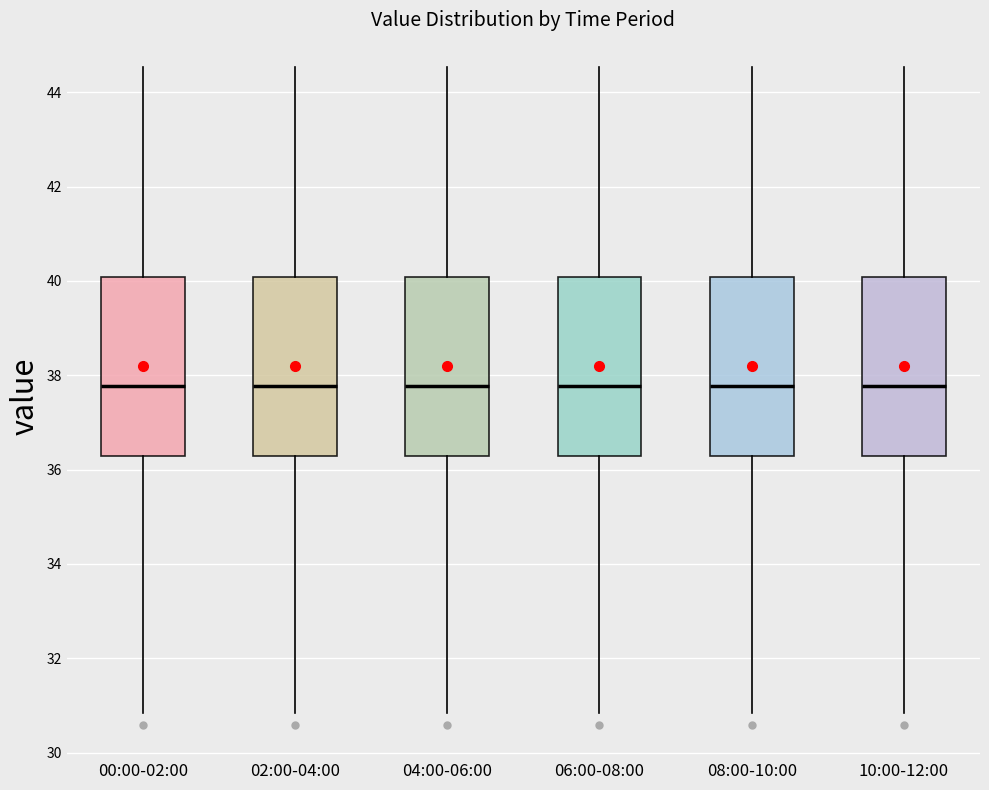

Reading left to right, transcribe this box plot: for each box, give where its median line is, the range the box spans, and where its two whiskers end, as read against the y-axis. The values are not printed on the chart, so give them approximately, as read against the axis.

00:00-02:00: median 37.8, box 36.2 to 40.0, whiskers 30.8 to 44.6
02:00-04:00: median 37.8, box 36.2 to 40.0, whiskers 30.8 to 44.6
04:00-06:00: median 37.8, box 36.2 to 40.0, whiskers 30.8 to 44.6
06:00-08:00: median 37.8, box 36.2 to 40.0, whiskers 30.8 to 44.6
08:00-10:00: median 37.8, box 36.2 to 40.0, whiskers 30.8 to 44.6
10:00-12:00: median 37.8, box 36.2 to 40.0, whiskers 30.8 to 44.6